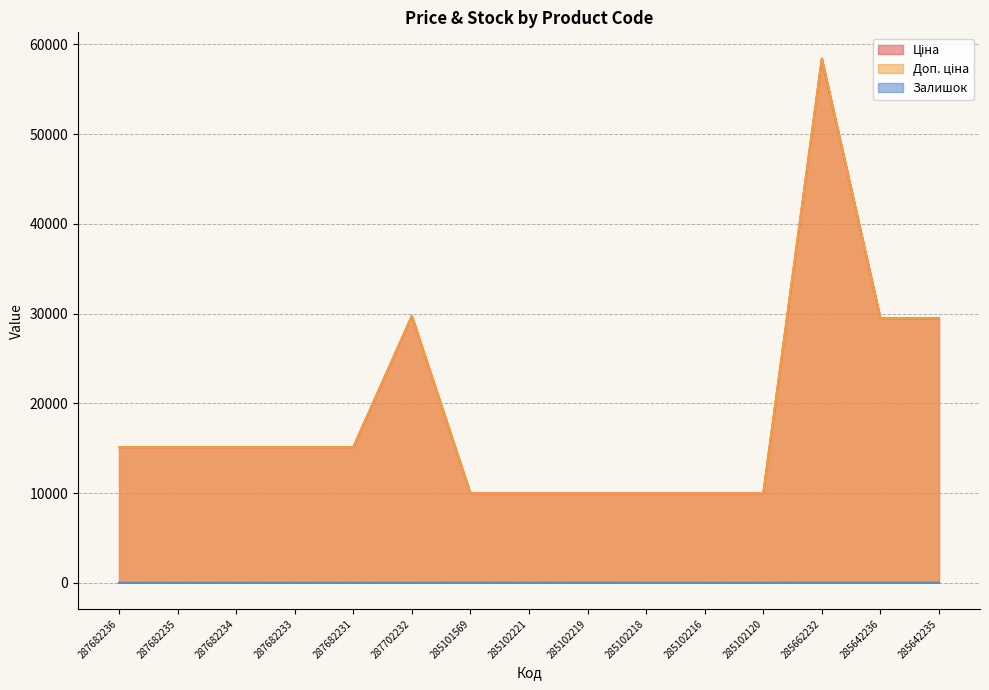

What is the spread (max minus min) of values at 287682231?

15120.0